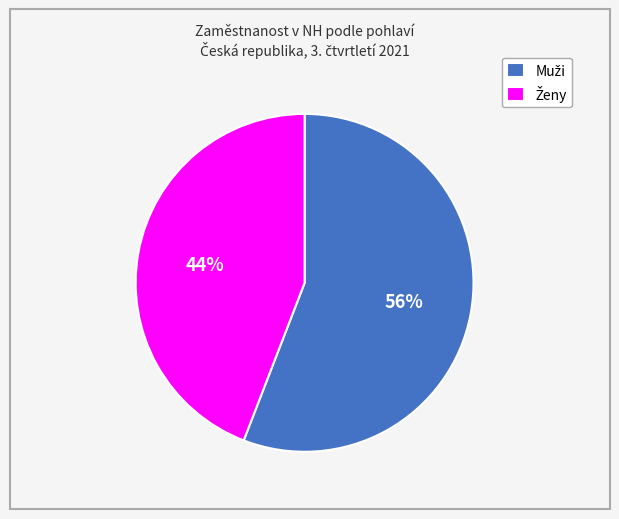

To the nearest percent, what is the average slice percentage?

50%